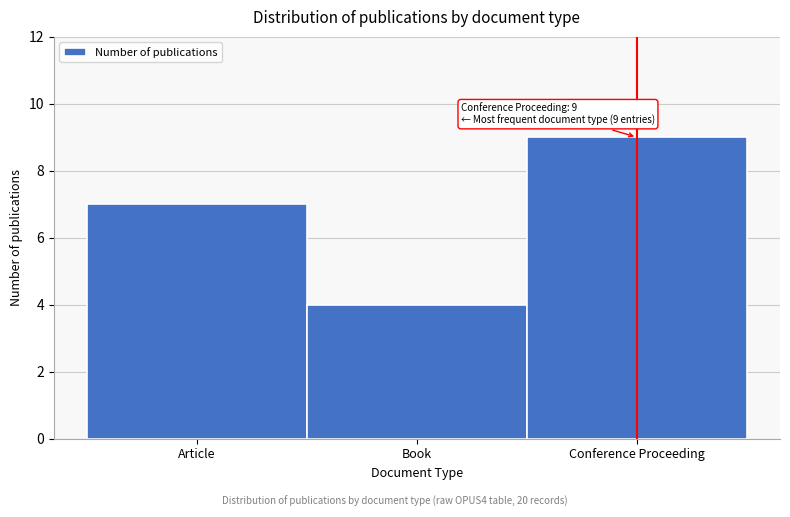

Reading right to left, transcribe all the data shown in this chart.

9	4	7